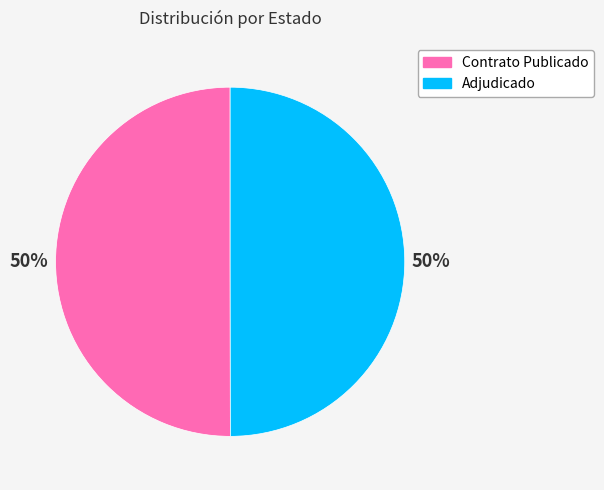

To the nearest percent, what is the average slice percentage?

50%